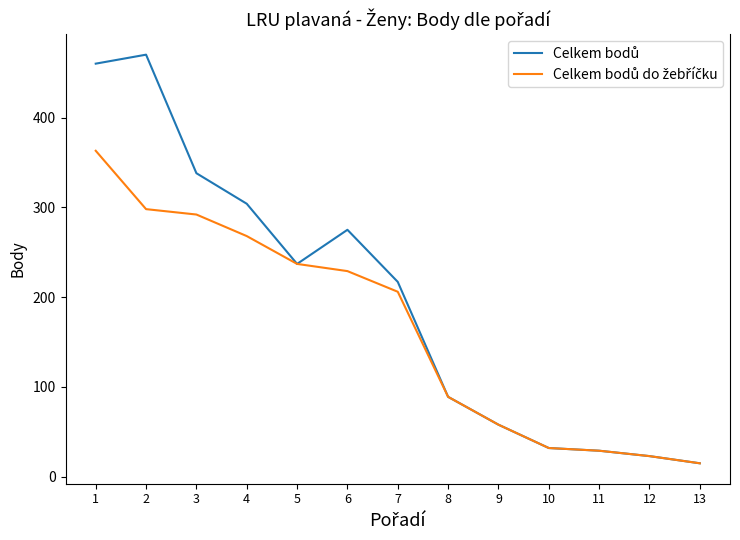

What is the spread (max minus min) of values at 2?

172